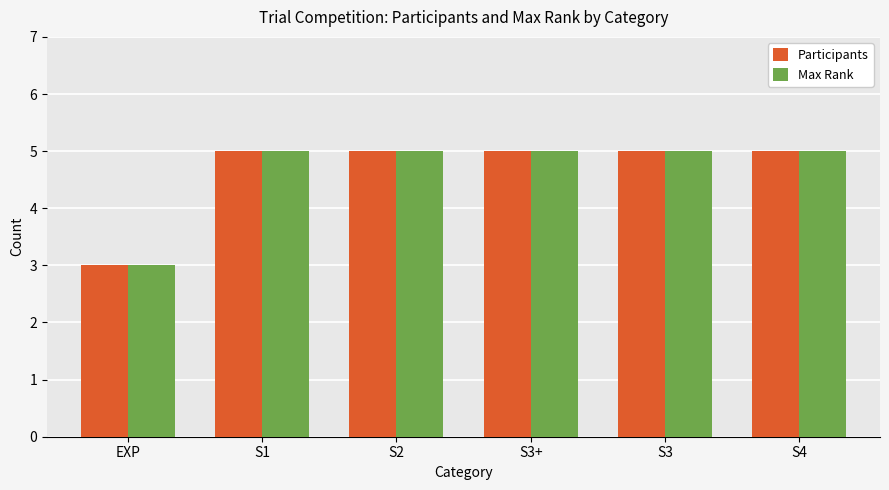

What is the sum of all Participants values?

28